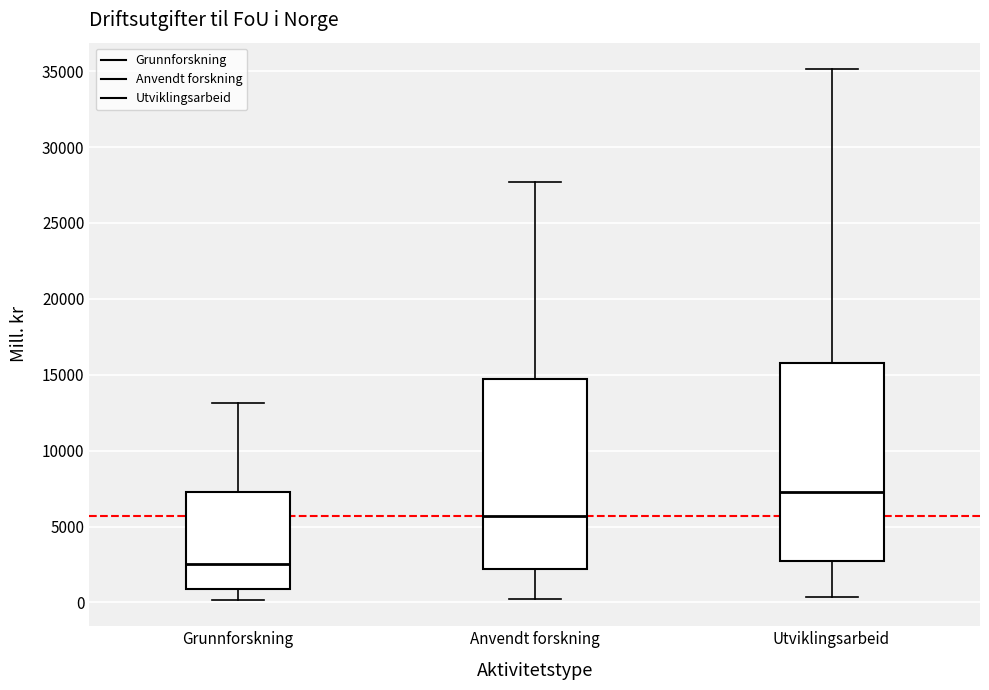

Reading left to right, read every box against the y-axis: the position of its median line, the range the box covers, and the ends of its whiskers. The values are not printed on the chart, so give them approximately, as read against the axis.

Grunnforskning: median 2500, box 1000 to 7500, whiskers 0 to 13000
Anvendt forskning: median 5500, box 2000 to 14500, whiskers 0 to 27500
Utviklingsarbeid: median 7500, box 2500 to 16000, whiskers 500 to 35000